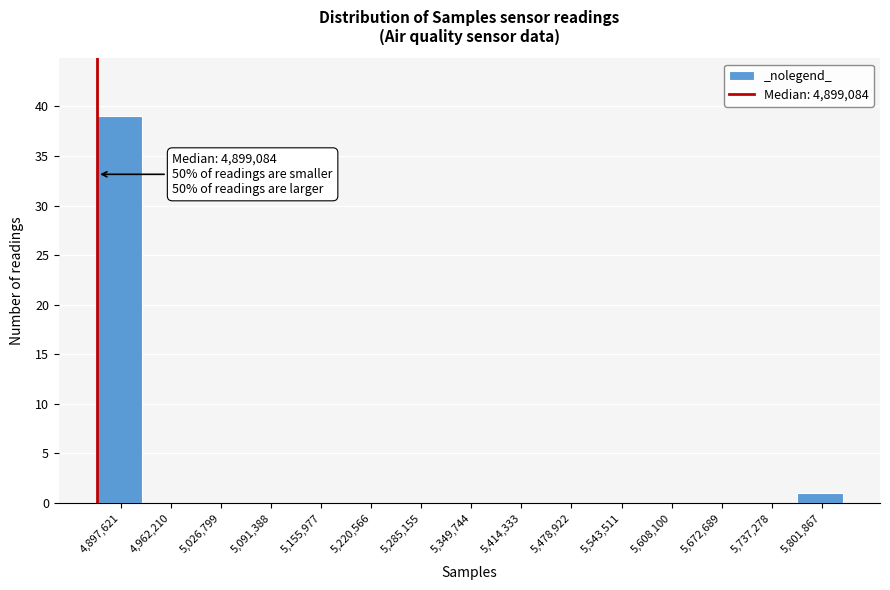

Reading right to left, transcribe all the data shown in this chart.

5,801,867=1	5,737,278=0	5,672,689=0	5,608,100=0	5,543,511=0	5,478,922=0	5,414,333=0	5,349,744=0	5,285,155=0	5,220,566=0	5,155,977=0	5,091,388=0	5,026,799=0	4,962,210=0	4,897,621=39